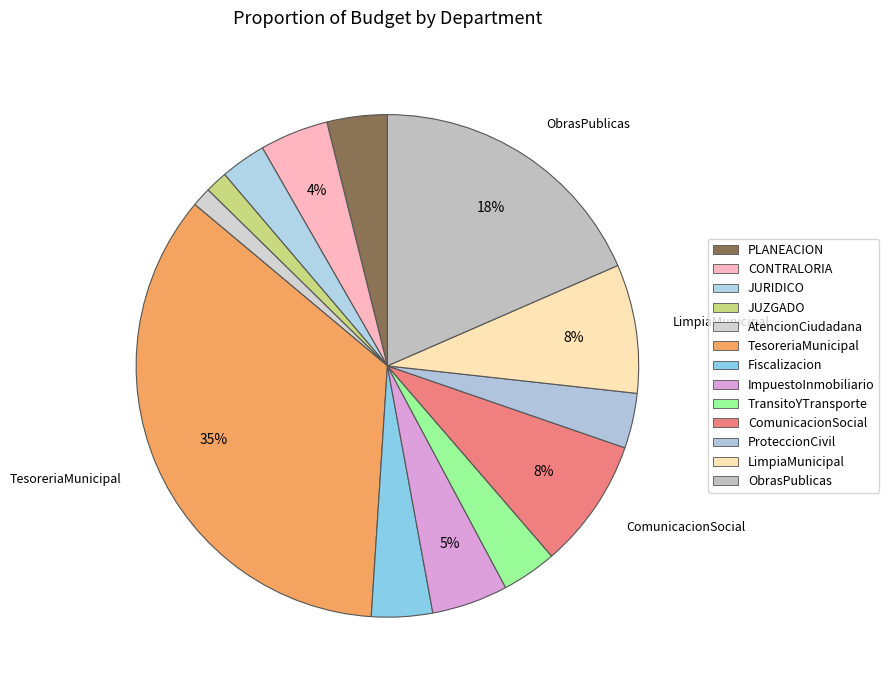

Which slice is the smallest?

AtencionCiudadana